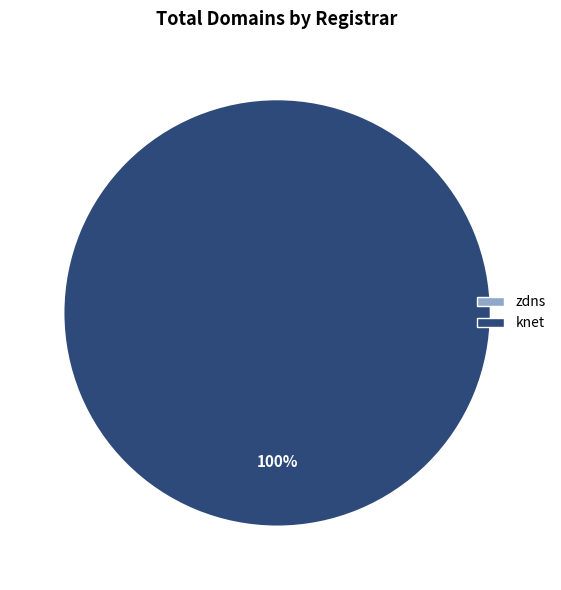

Which slice is the largest?

knet